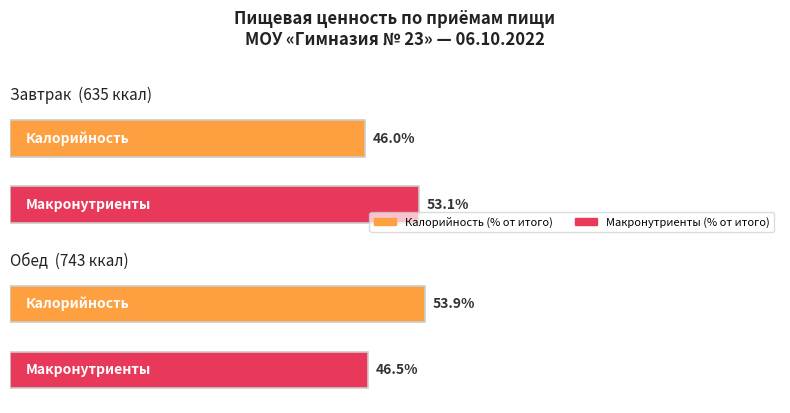

Which category has the highest value across all series?

Обед